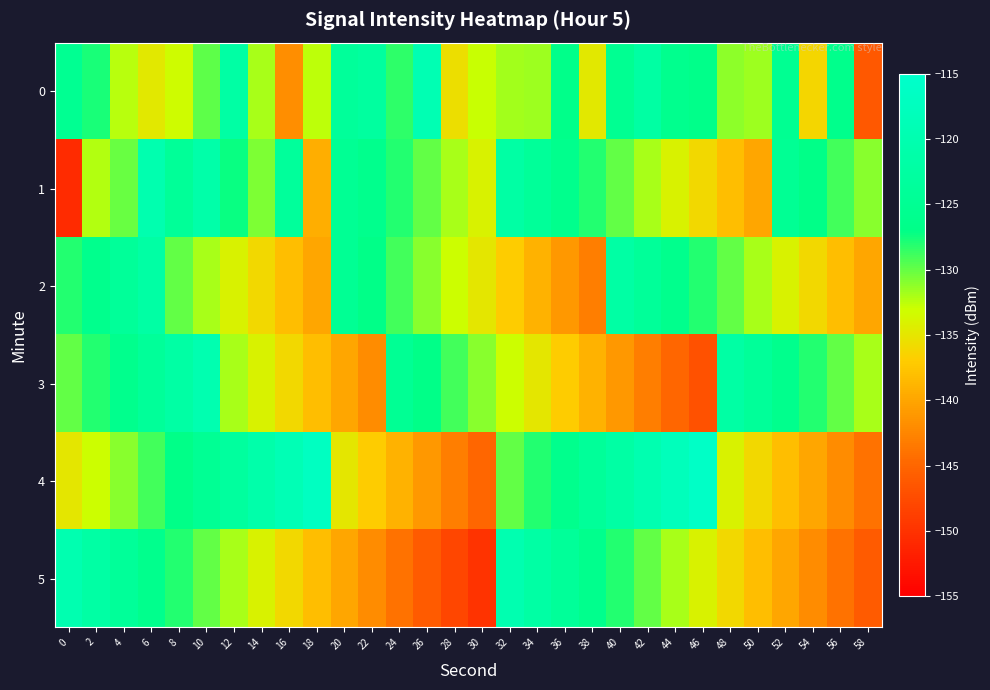

At how many categories does at least one series exceed -138?

30